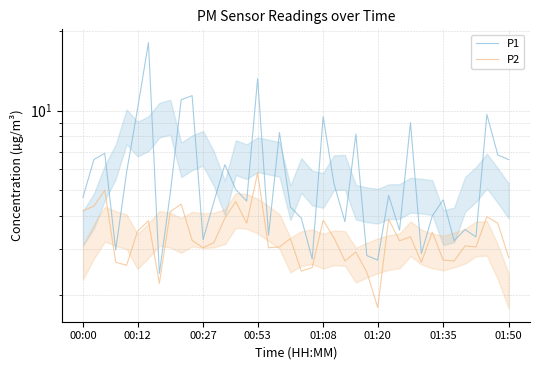

Which series has the largest total across all categories?

P1